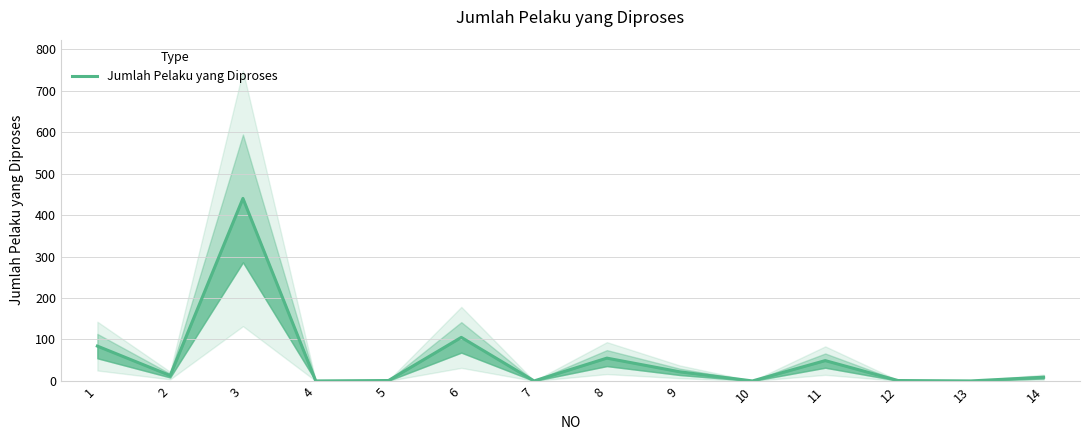

What is the change in value from 5 to 13?

-1